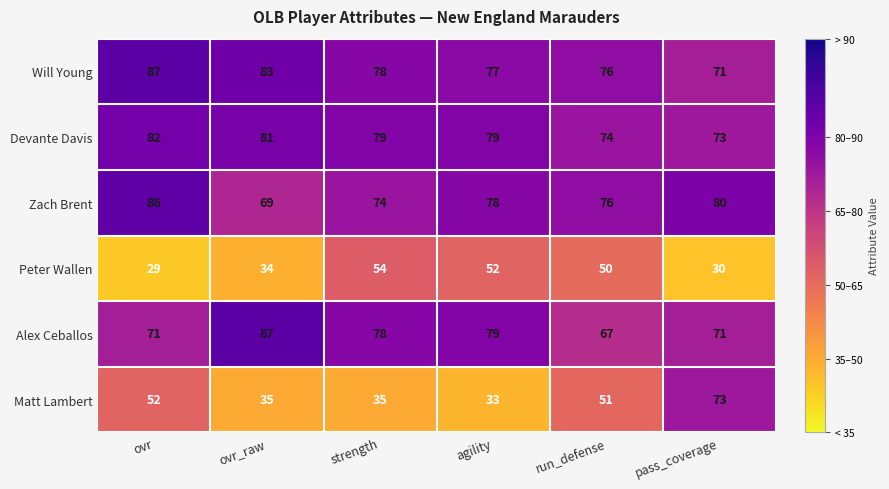

The Matt Lambert series shows 51 at run_defense. True or false?

True